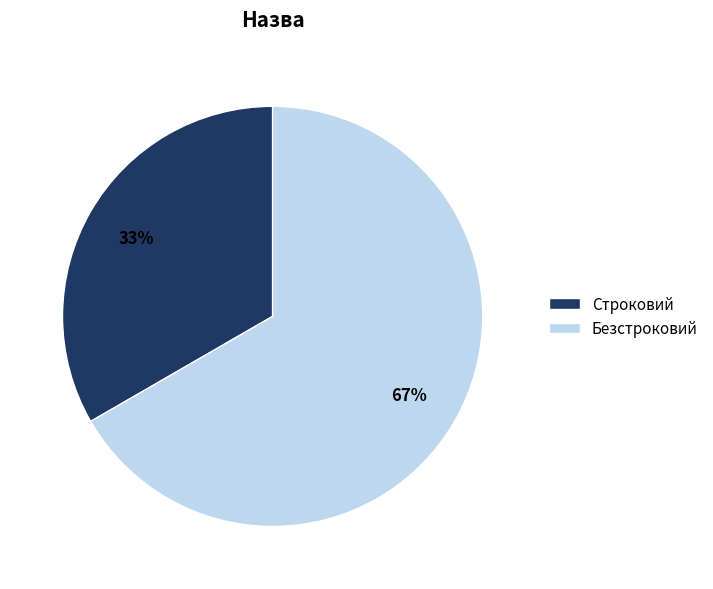

What is the largest slice in the pie chart?

Безстроковий